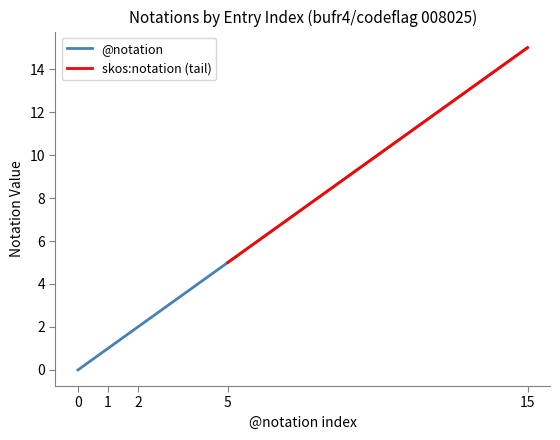

True or false: the data shows 0 at 0.

True